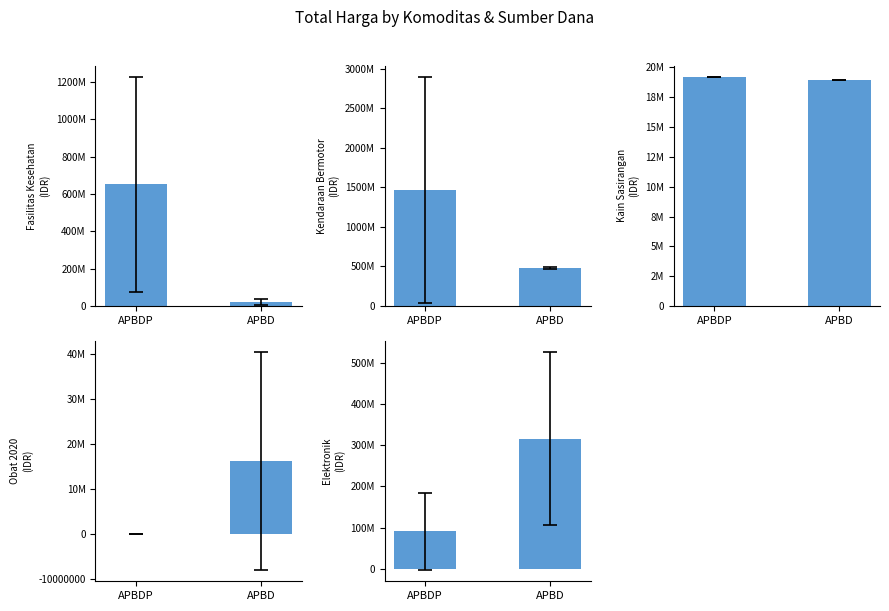

What is the label of the 2nd bar from the right?

APBDP